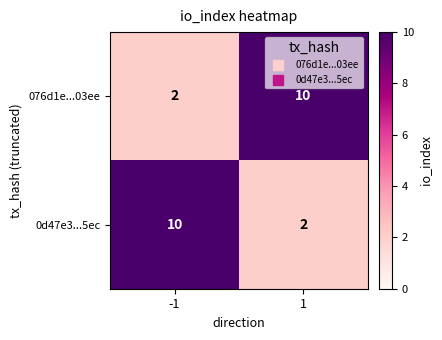

Reading right to left, extract all data points from this chart.

076d1e...03ee: 1=10	-1=2
0d47e3...5ec: 1=2	-1=10